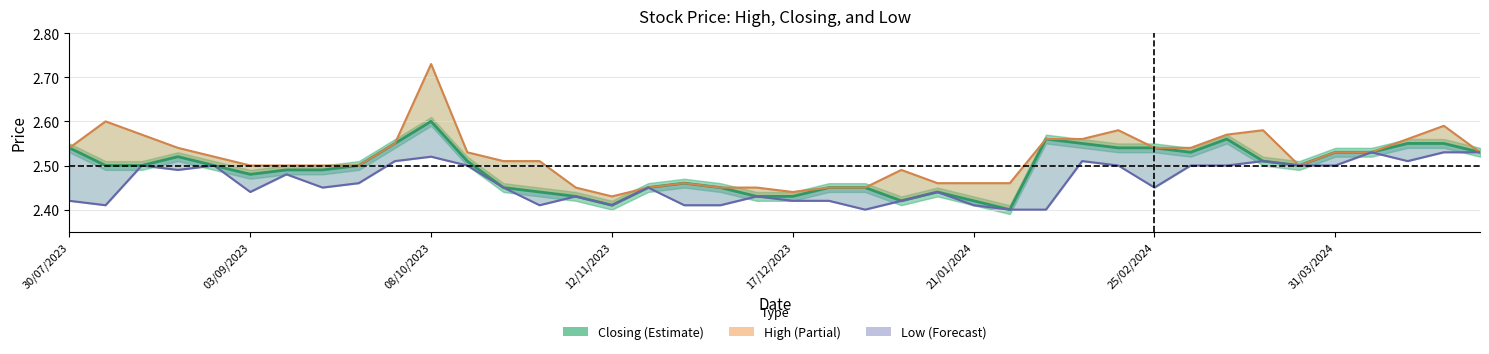

At how many categories does at least one series exceed 2?

40